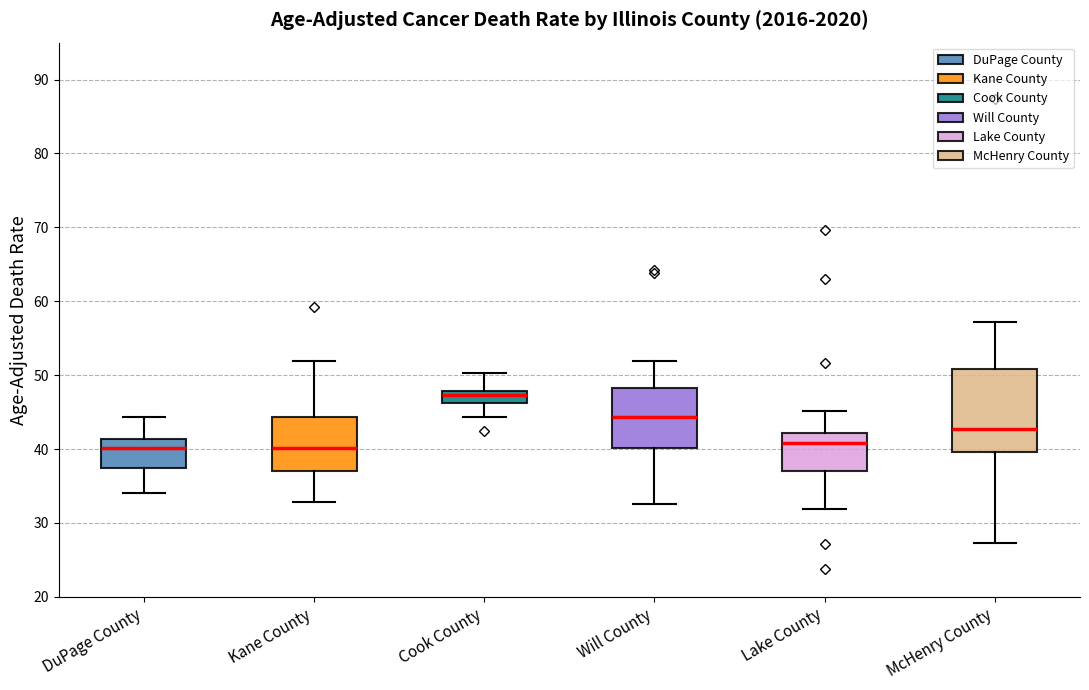

Reading left to right, read every box against the y-axis: the position of its median line, the range the box covers, and the ends of its whiskers. The values are not printed on the chart, so give them approximately, as read against the axis.

DuPage County: median 40, box 37 to 41, whiskers 34 to 44
Kane County: median 40, box 37 to 44, whiskers 33 to 52
Cook County: median 47, box 46 to 48, whiskers 44 to 50
Will County: median 44, box 40 to 48, whiskers 33 to 52
Lake County: median 41, box 37 to 42, whiskers 32 to 45
McHenry County: median 43, box 40 to 51, whiskers 27 to 57